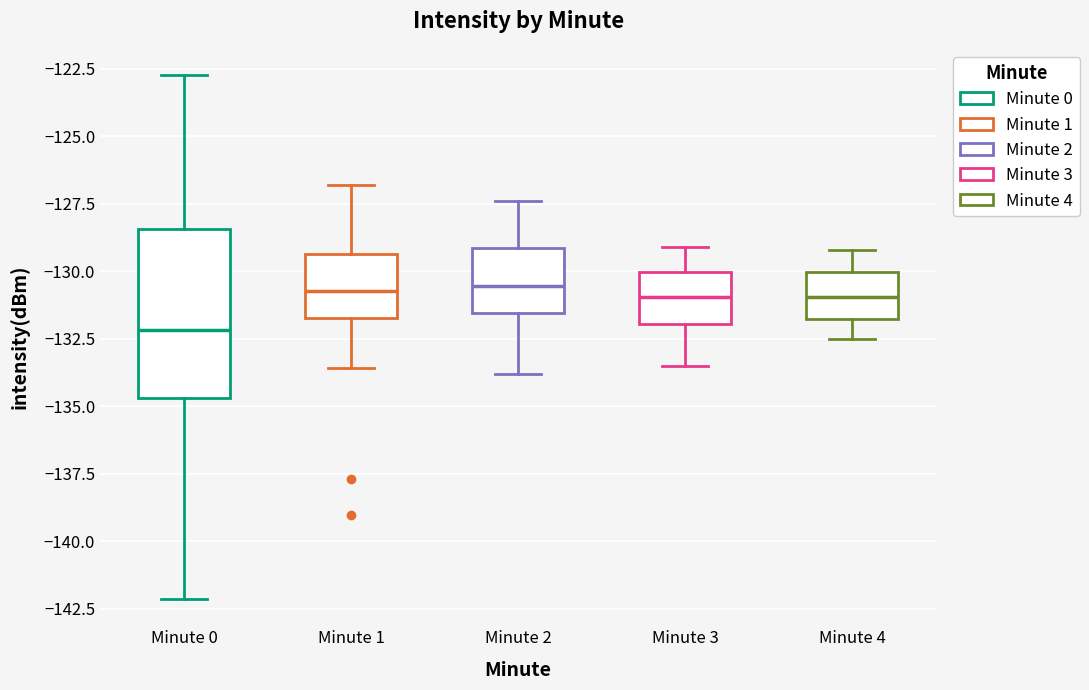

Reading left to right, transcribe this box plot: for each box, give where its median line is, the range the box spans, and where its two whiskers end, as read against the y-axis. The values are not printed on the chart, so give them approximately, as read against the axis.

Minute 0: median -132.0, box -134.5 to -128.5, whiskers -142.0 to -122.5
Minute 1: median -130.5, box -131.5 to -129.5, whiskers -133.5 to -127.0
Minute 2: median -130.5, box -131.5 to -129.0, whiskers -134.0 to -127.5
Minute 3: median -131.0, box -132.0 to -130.0, whiskers -133.5 to -129.0
Minute 4: median -131.0, box -132.0 to -130.0, whiskers -132.5 to -129.0